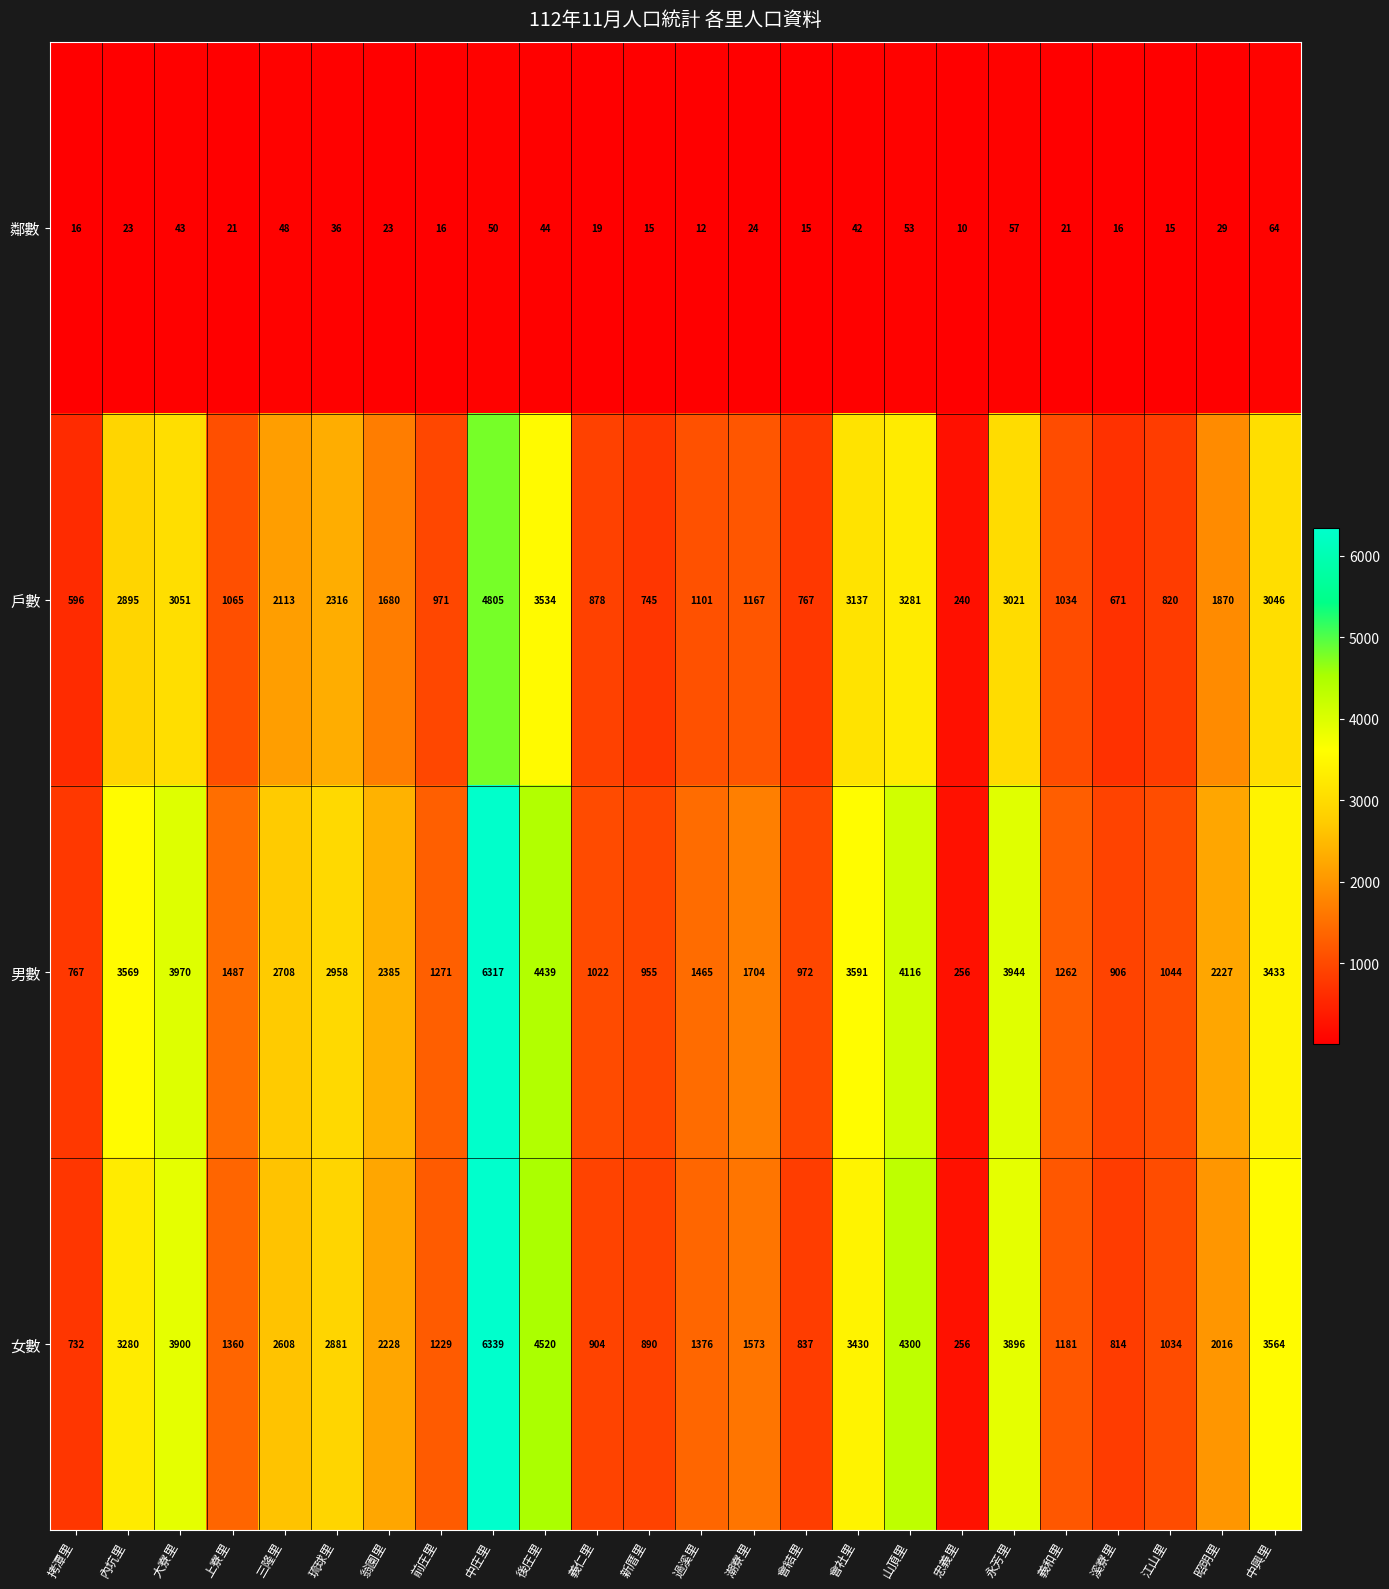

What value does the 女數 series have at 會結里?

837